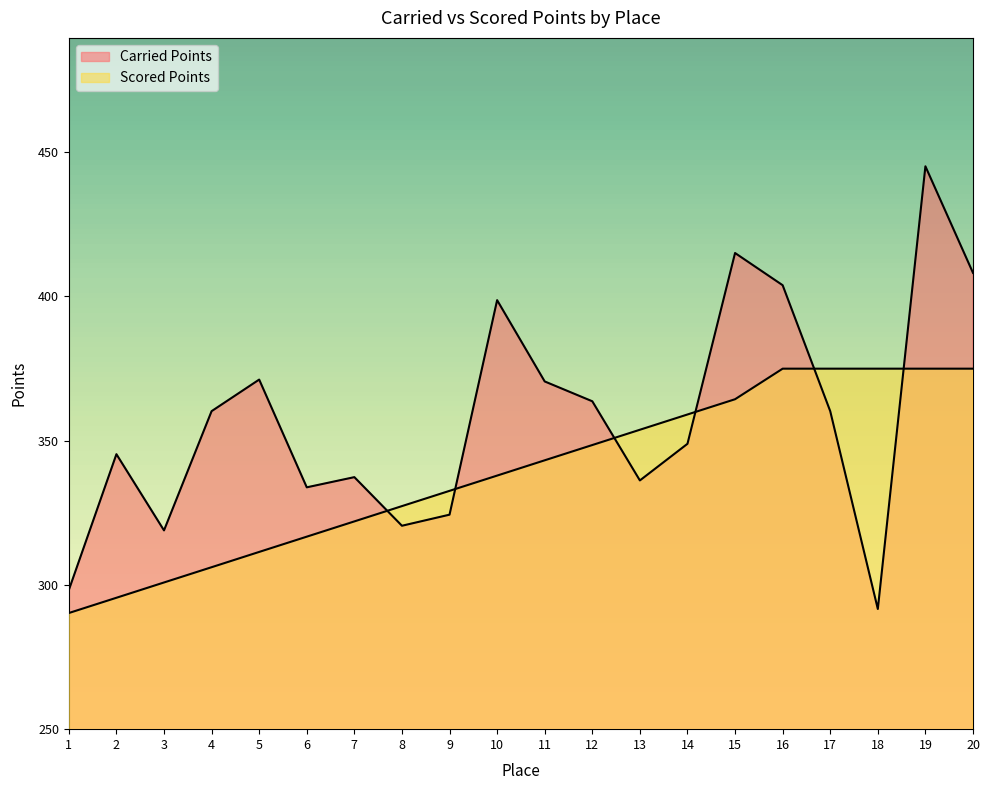

How many intersections are there between Carried Points and Scored Points?

6